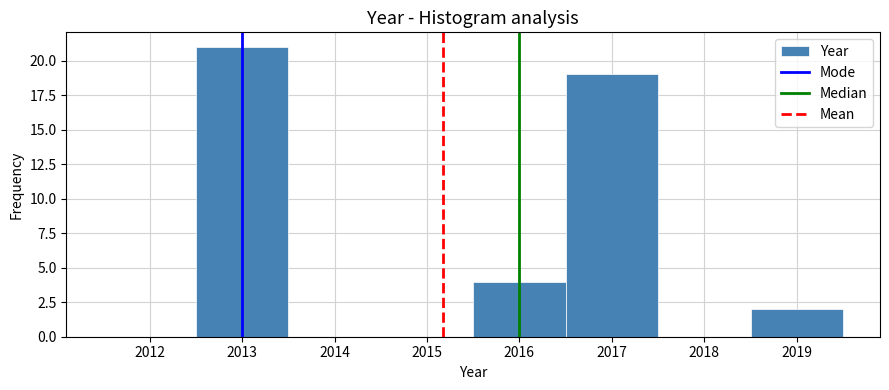

Reading left to right, transcribe this chart: for each bar, give the range it covers on the x-axis and its height. The values are not printed on the chart, so give them approximately, as read against the axis.

2011.5 to 2012.5: 0
2012.5 to 2013.5: 21
2013.5 to 2014.5: 0
2014.5 to 2015.5: 0
2015.5 to 2016.5: 4
2016.5 to 2017.5: 19
2017.5 to 2018.5: 0
2018.5 to 2019.5: 2